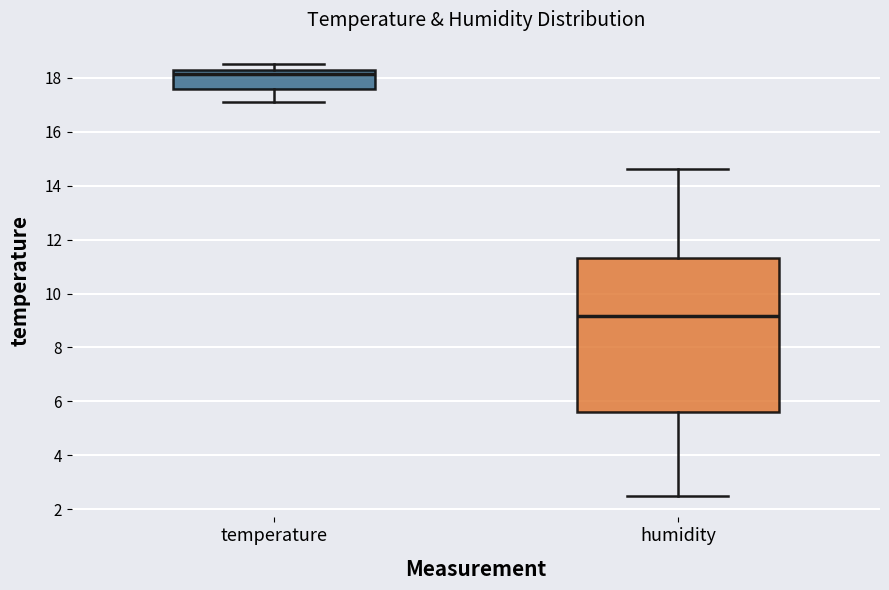

Reading left to right, read every box against the y-axis: the position of its median line, the range the box covers, and the ends of its whiskers. The values are not printed on the chart, so give them approximately, as read against the axis.

temperature: median 18.2, box 17.6 to 18.4, whiskers 17.2 to 18.6
humidity: median 9.2, box 5.6 to 11.4, whiskers 2.6 to 14.6